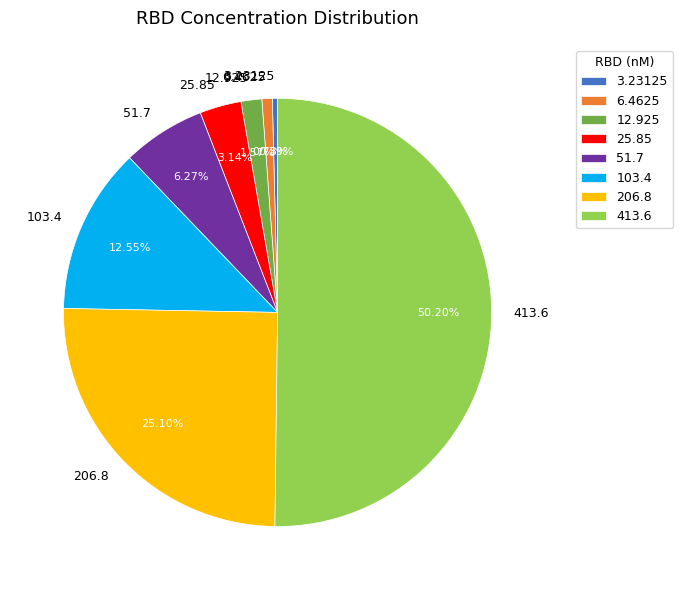

How many segments does this pie chart have?

8